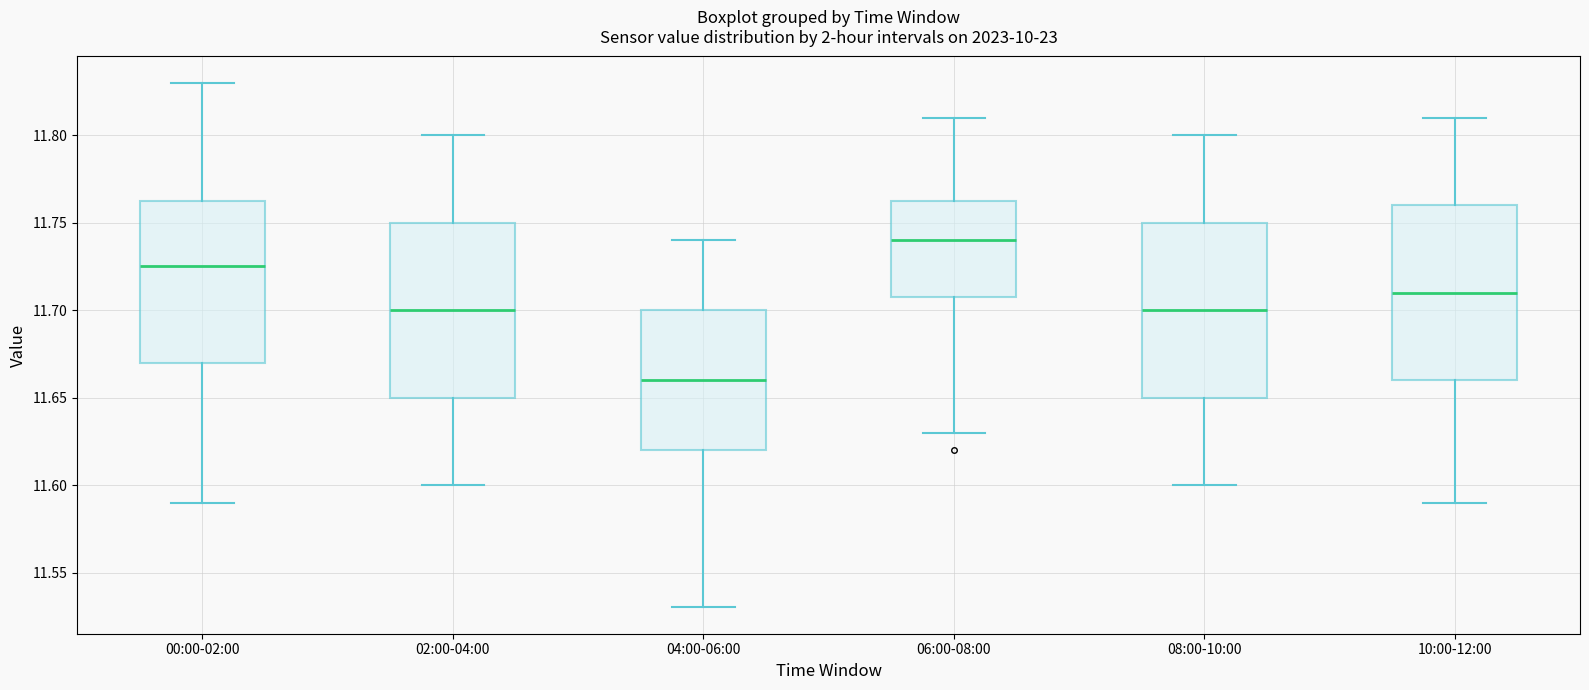

Reading left to right, transcribe this box plot: for each box, give where its median line is, the range the box spans, and where its two whiskers end, as read against the y-axis. The values are not printed on the chart, so give them approximately, as read against the axis.

00:00-02:00: median 11.725, box 11.670 to 11.765, whiskers 11.590 to 11.830
02:00-04:00: median 11.700, box 11.650 to 11.750, whiskers 11.600 to 11.800
04:00-06:00: median 11.660, box 11.620 to 11.700, whiskers 11.530 to 11.740
06:00-08:00: median 11.740, box 11.710 to 11.765, whiskers 11.630 to 11.810
08:00-10:00: median 11.700, box 11.650 to 11.750, whiskers 11.600 to 11.800
10:00-12:00: median 11.710, box 11.660 to 11.760, whiskers 11.590 to 11.810